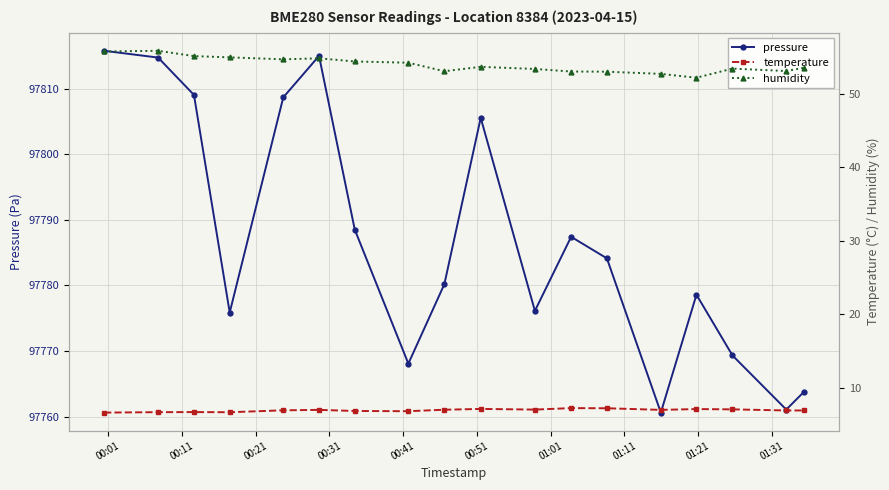

What is the minimum value for pressure?

97760.6